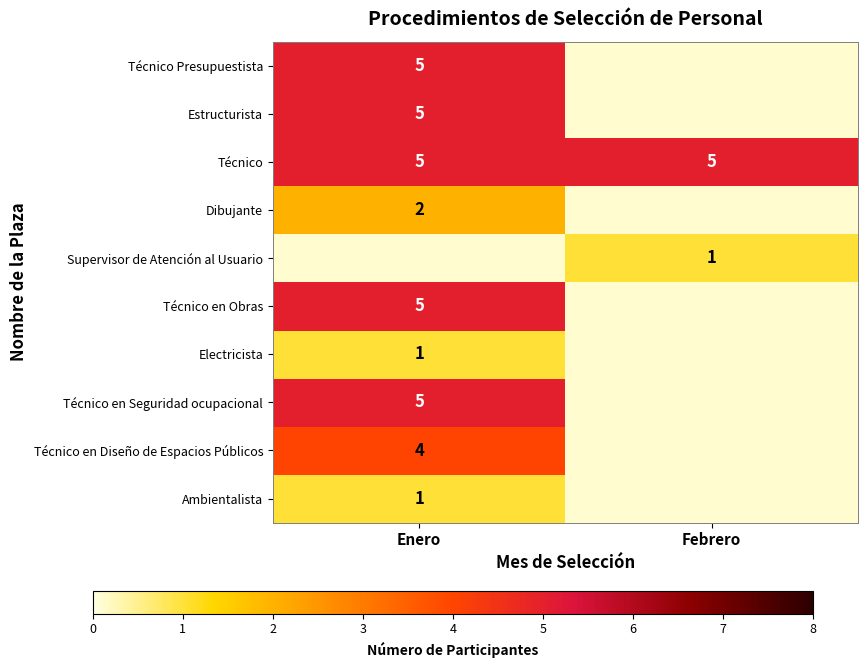

Is the value of Técnico en Diseño de Espacios Públicos at Enero greater than the value of Supervisor de Atención al Usuario at Febrero?

Yes